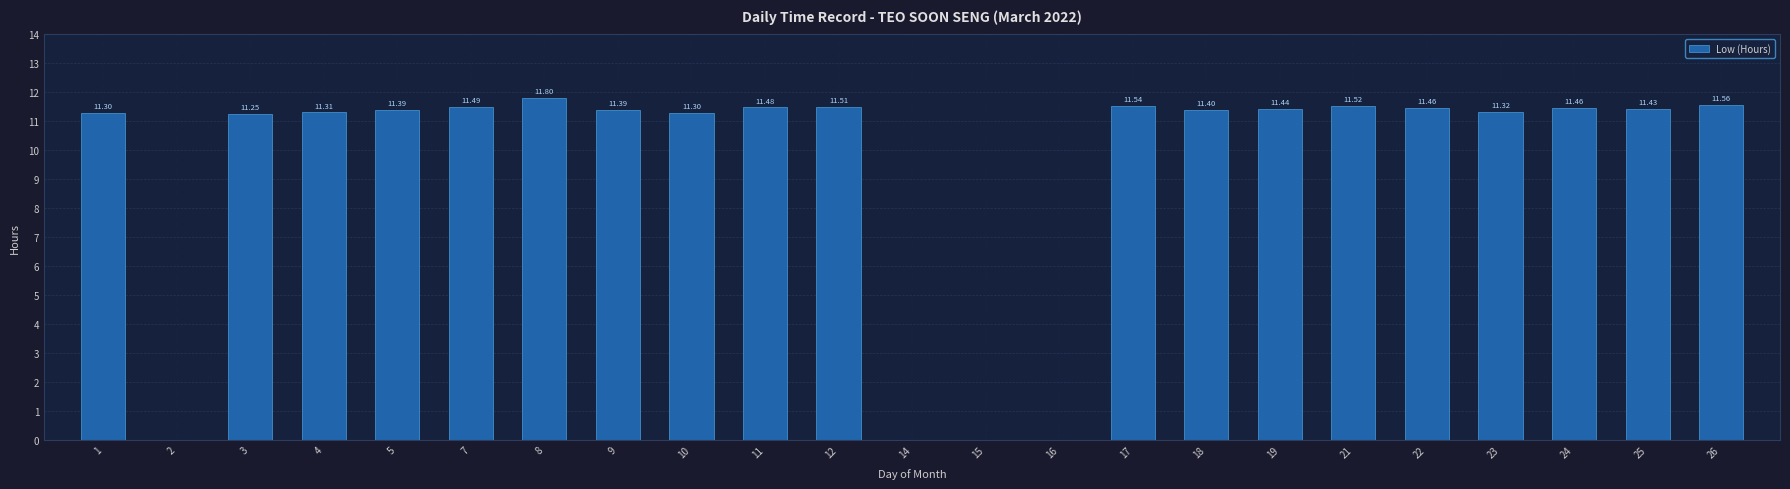

Where does the data first go above 11?

1